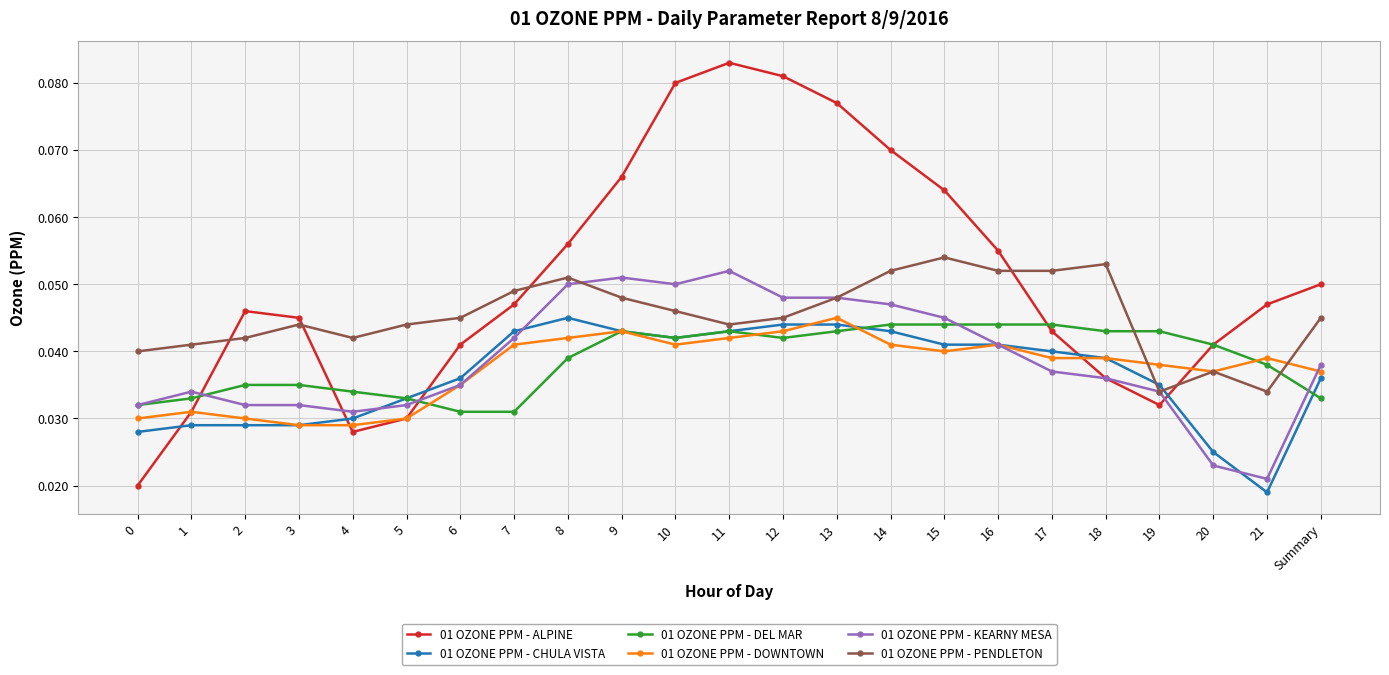

True or false: 01 OZONE PPM - KEARNY MESA has more than 2 interior local peaks.

True